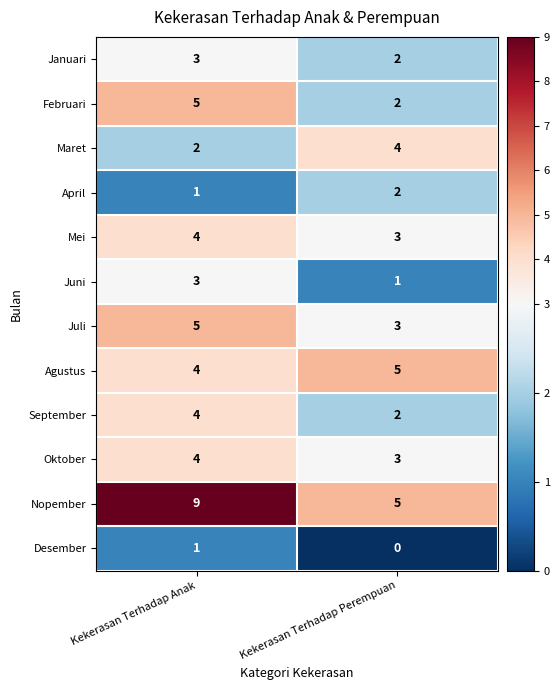

At how many categories does at least one series exceed 1?

2